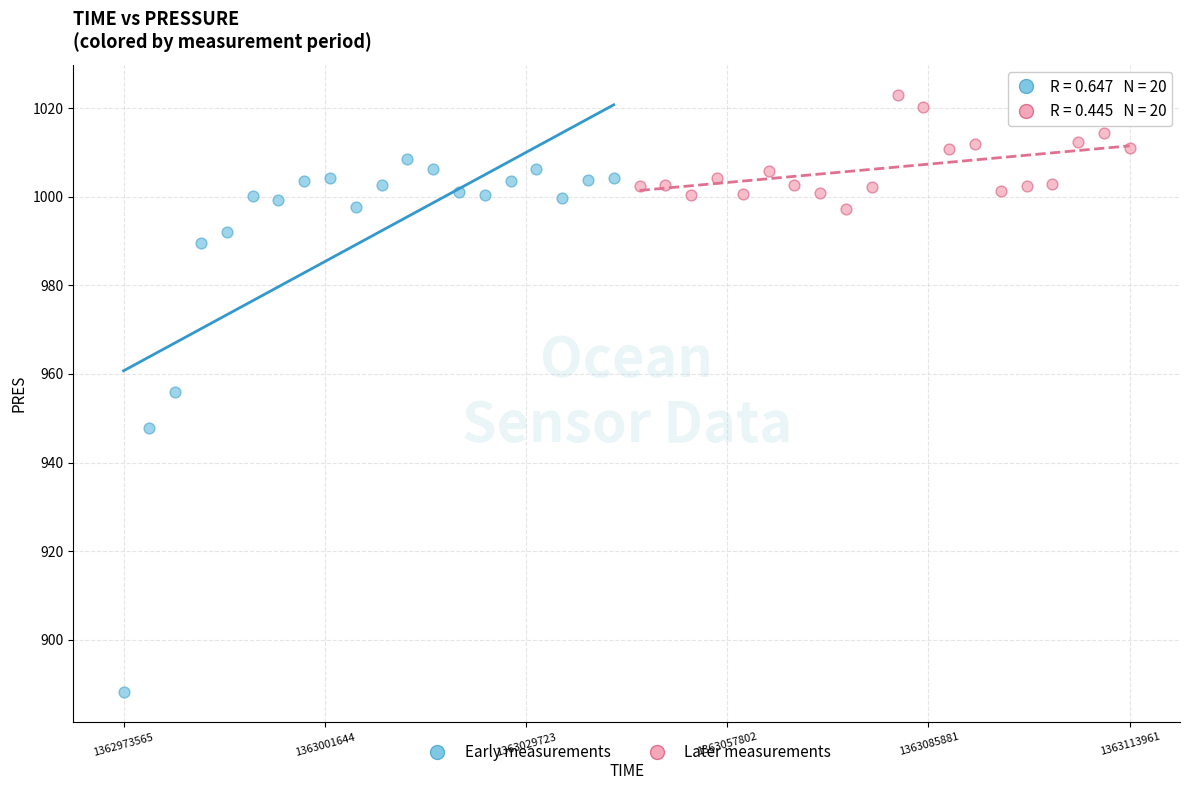

Which series contains the lowest Y value?

Early measurements